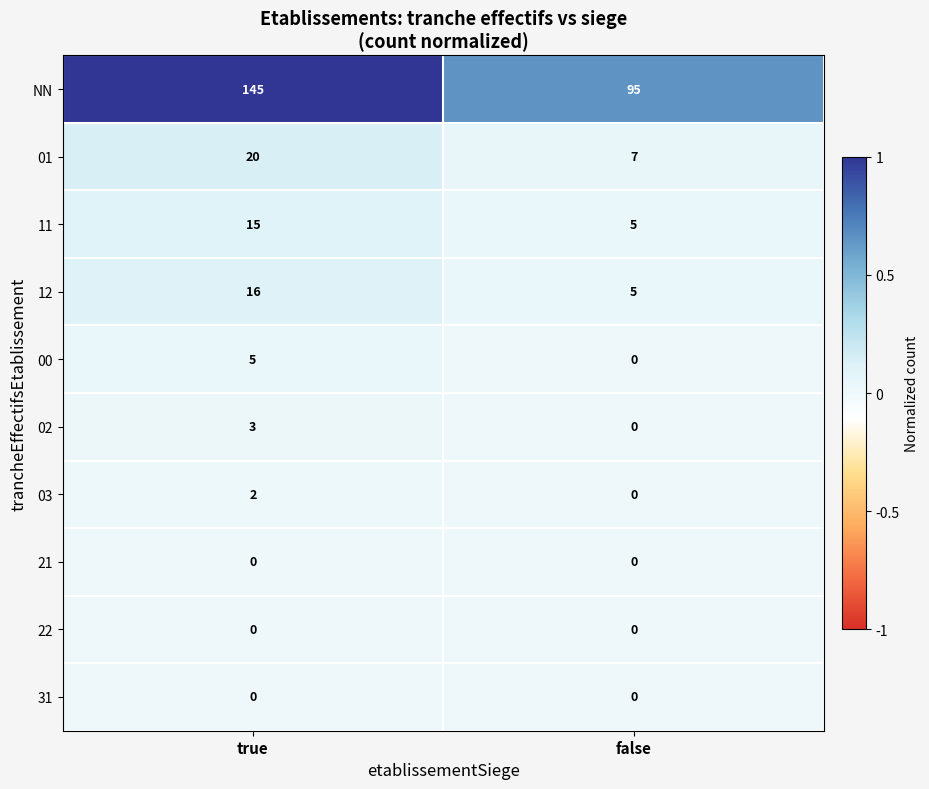

The 02 series shows -1 at false. True or false?

False